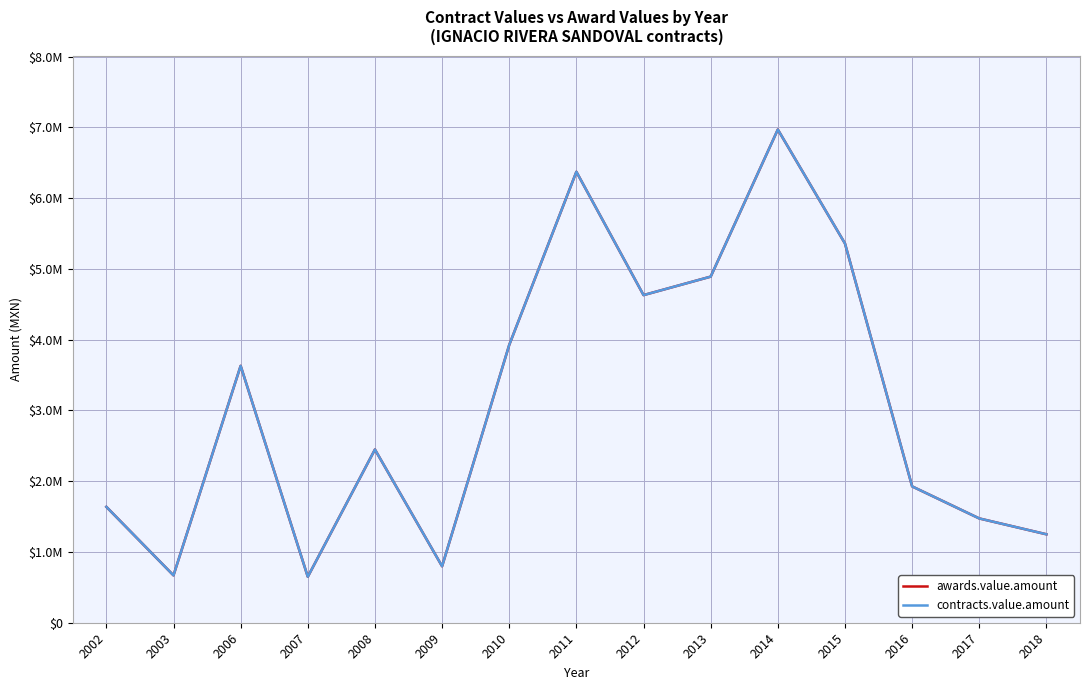

Rank the series by their maximum value, from lowest to highest.

awards.value.amount, contracts.value.amount